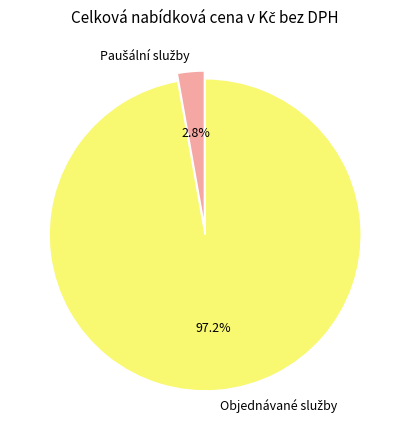

Is there any slice that represents more than half of the pie?

Yes